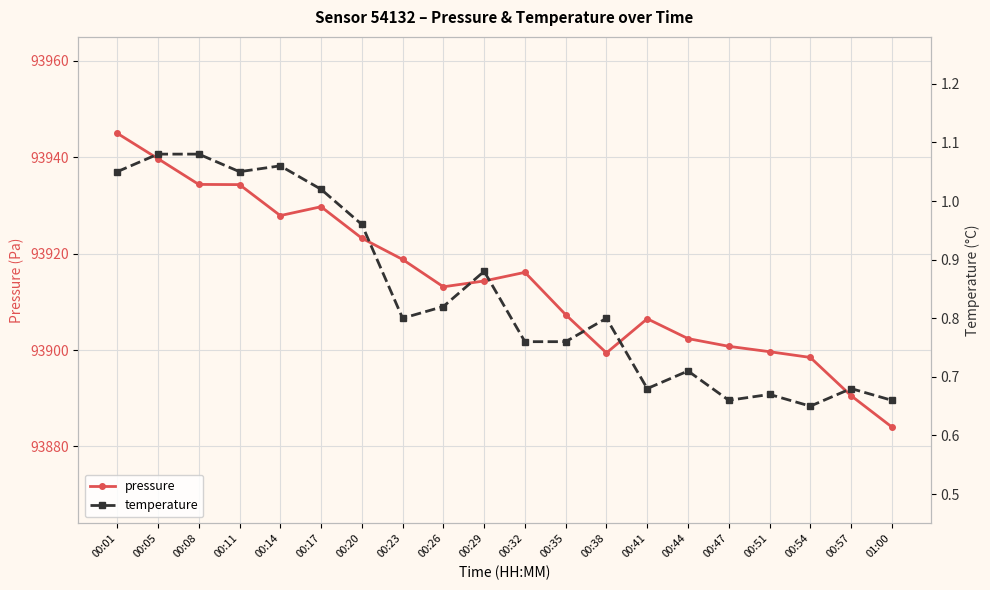

Rank the series by their maximum value, from highest to lowest.

pressure, temperature